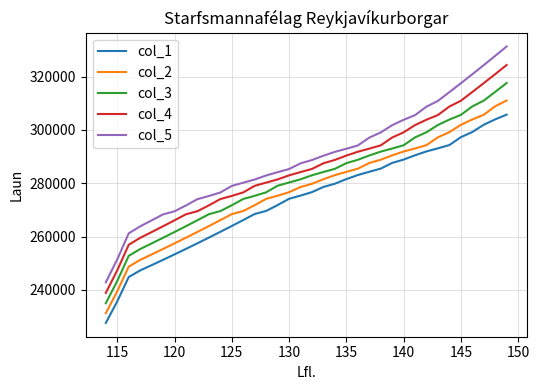

List the series in order of their peak value, lowest first.

col_1, col_2, col_3, col_4, col_5